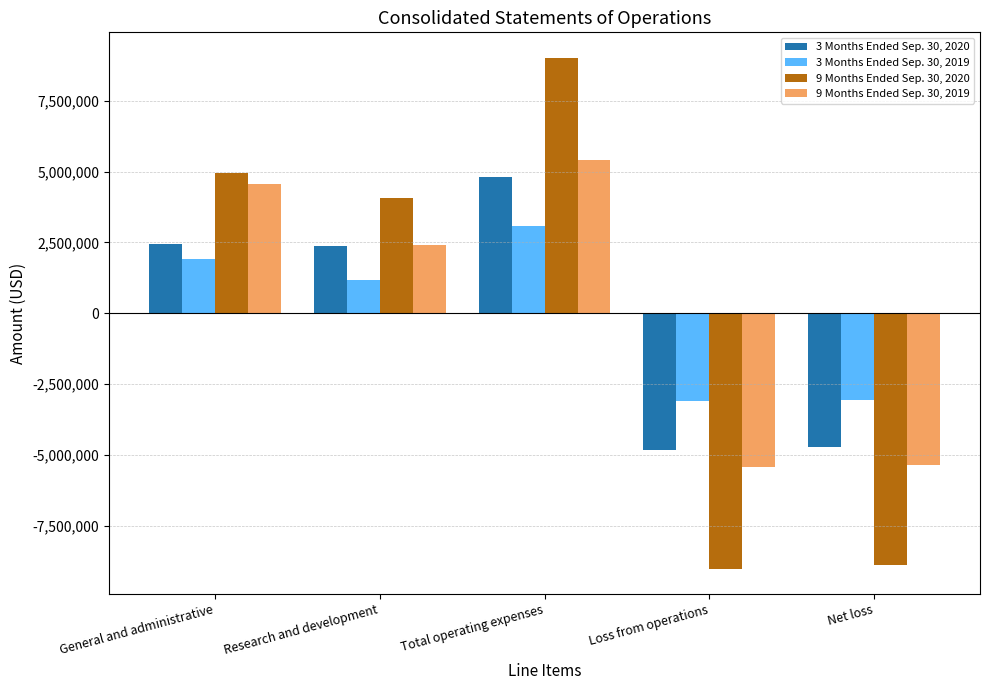

True or false: 9 Months Ended Sep. 30, 2019 has a value of 7729373 at Total operating expenses.

False